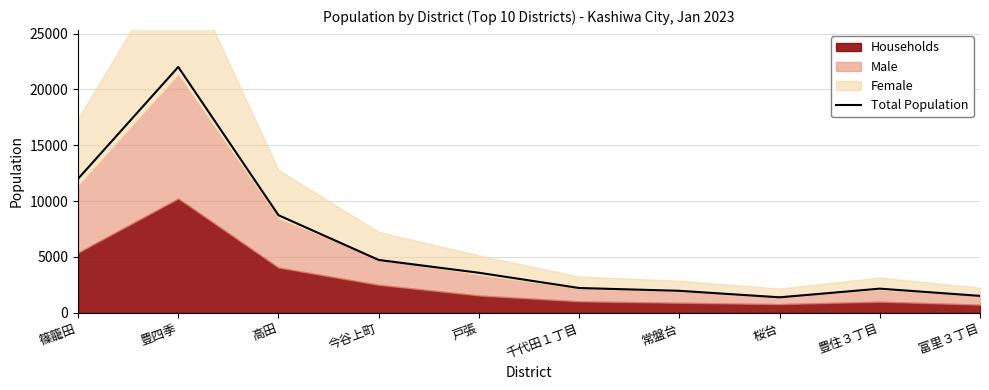

List the labels in order of value, largest first.

豊四季, 篠籠田, 高田, 今谷上町, 戸張, 千代田１丁目, 豊住３丁目, 常盤台, 富里３丁目, 桜台